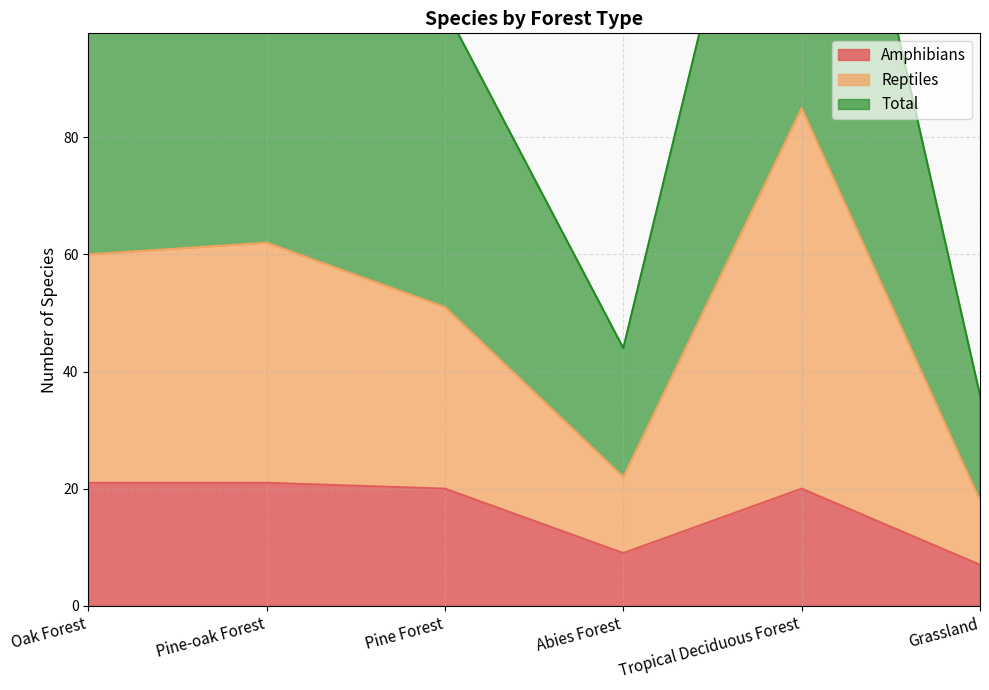

Is it true that Amphibians equals 9 at Abies Forest?

True